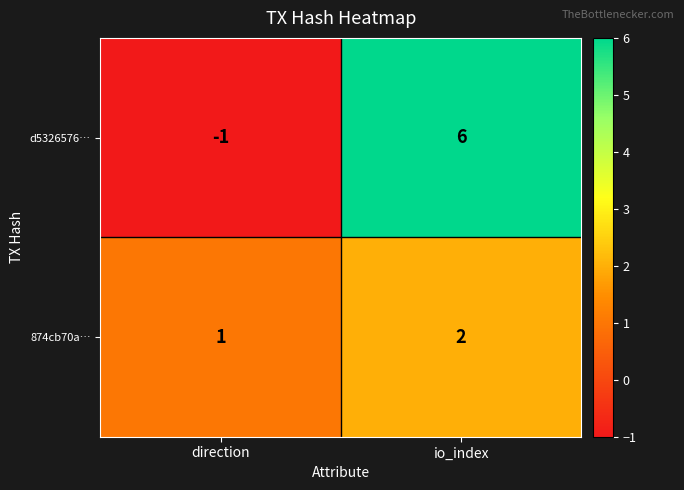

Reading left to right, extract all data points from this chart.

d5326576…: -1	6
874cb70a…: 1	2